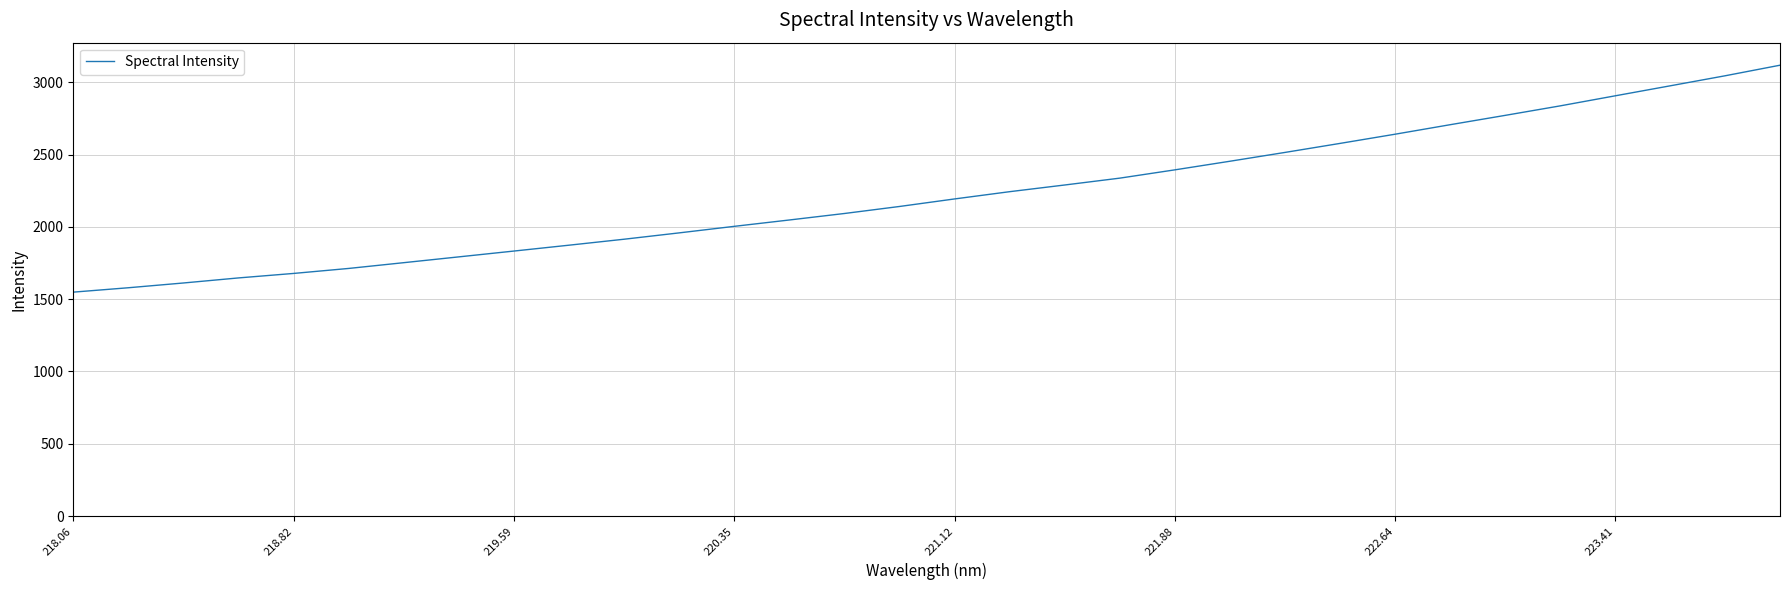

How many values exceed 2193?

16